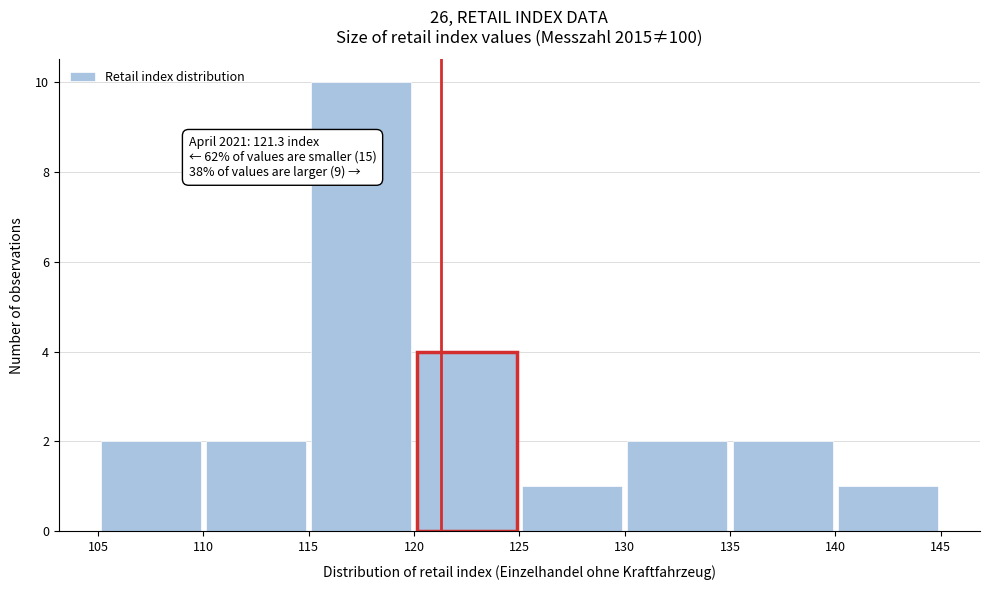

Which range on the x-axis has the tallest bar?

115 to 120